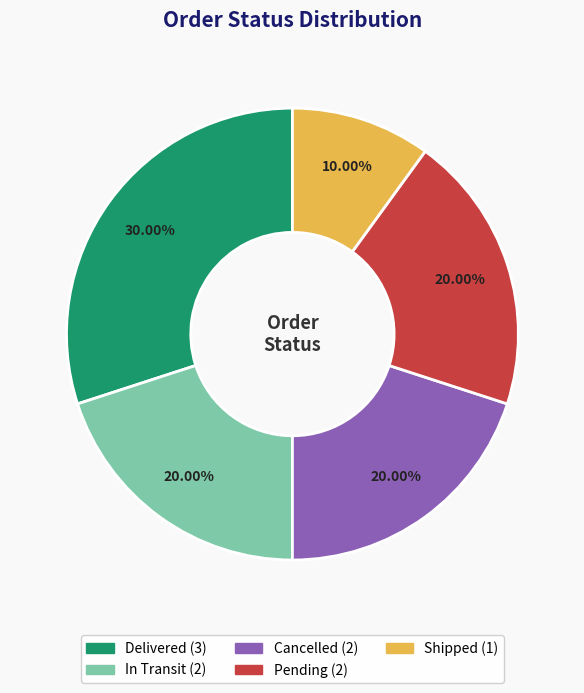

Between Cancelled and Shipped, which is larger?

Cancelled